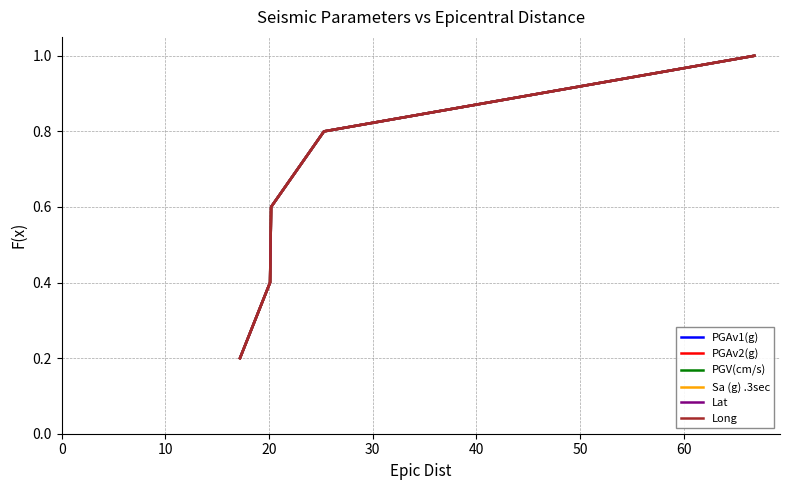

How many lines are shown in the chart?

6